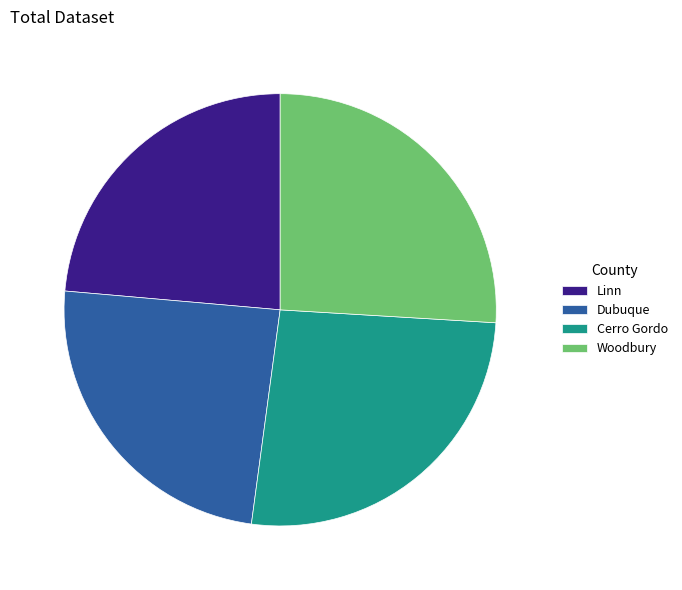

Count the number of slices in the pie.

4